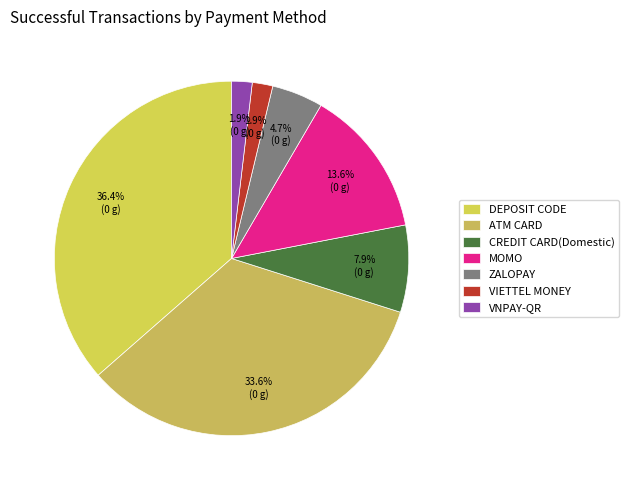

Is there a majority slice in this chart?

No